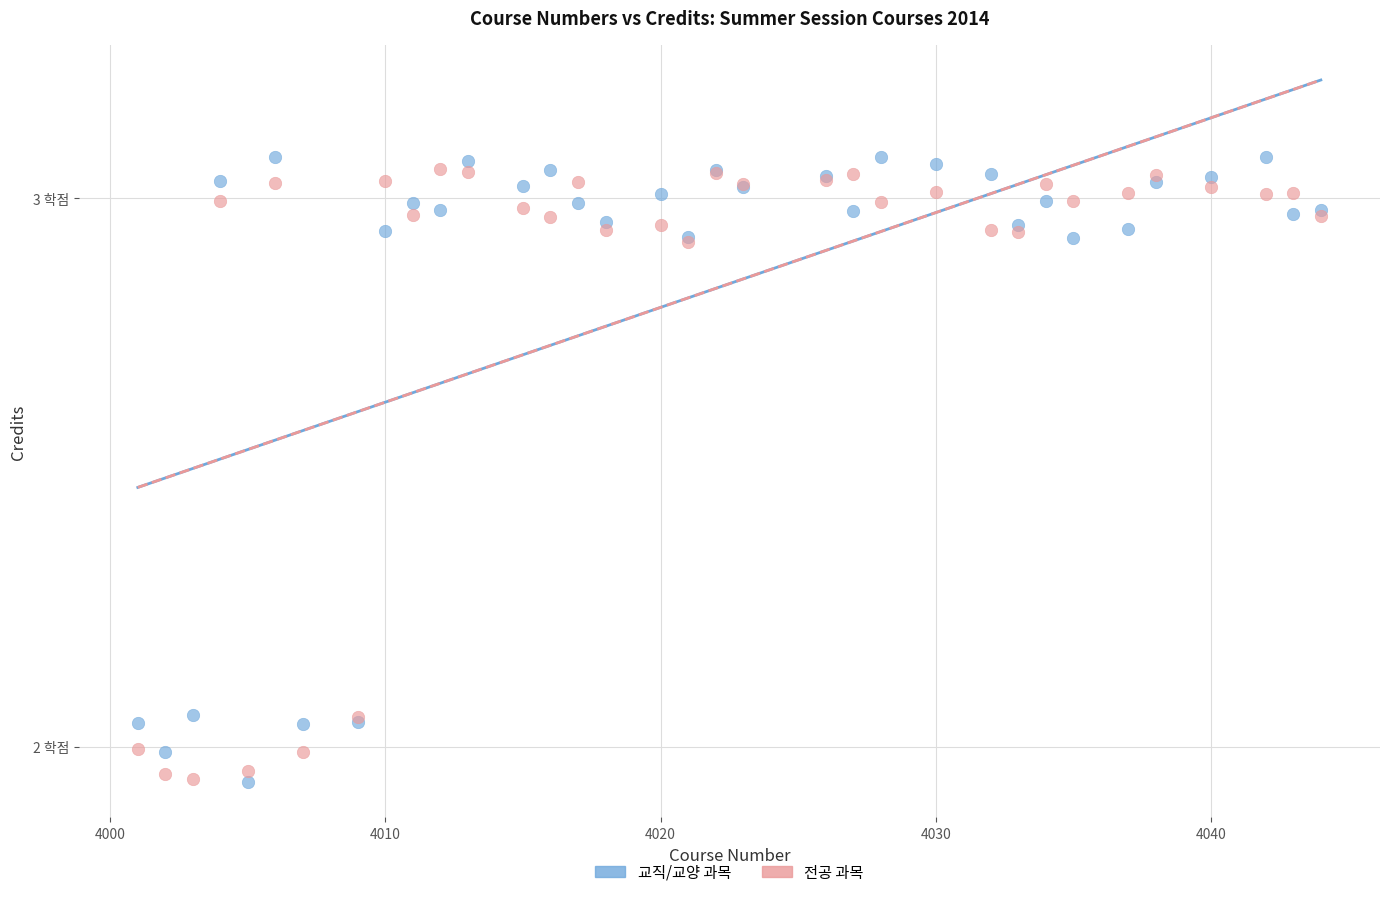

What are all the series names shown in the legend?

교직/교양 과목, 전공 과목